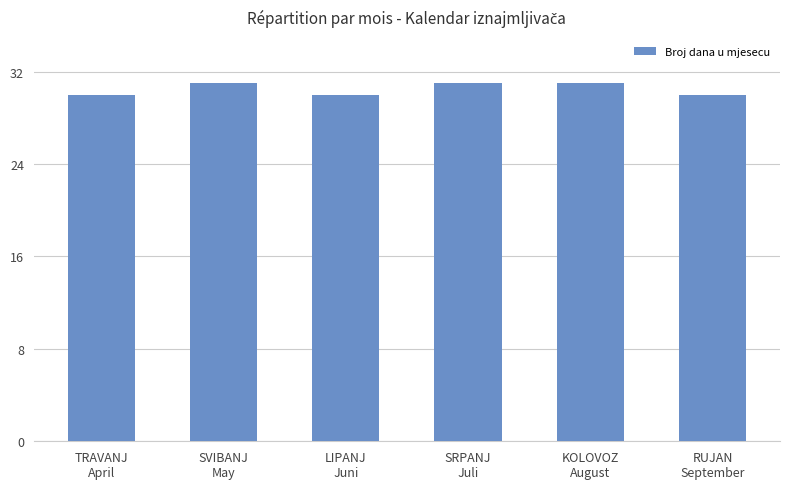

Approximately how many times larger is the value at SVIBANJ
May compared to TRAVANJ
April?

1.0